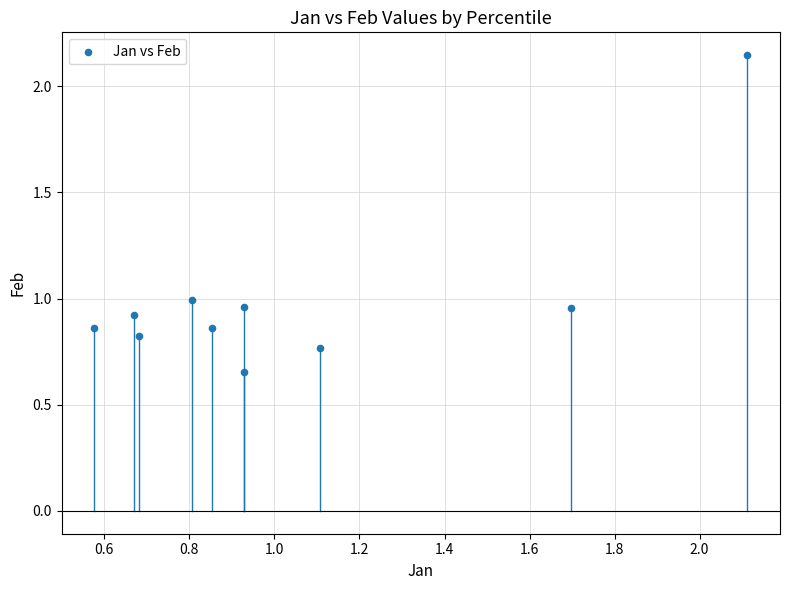

What is the range of Y values (max minus min)?

1.5